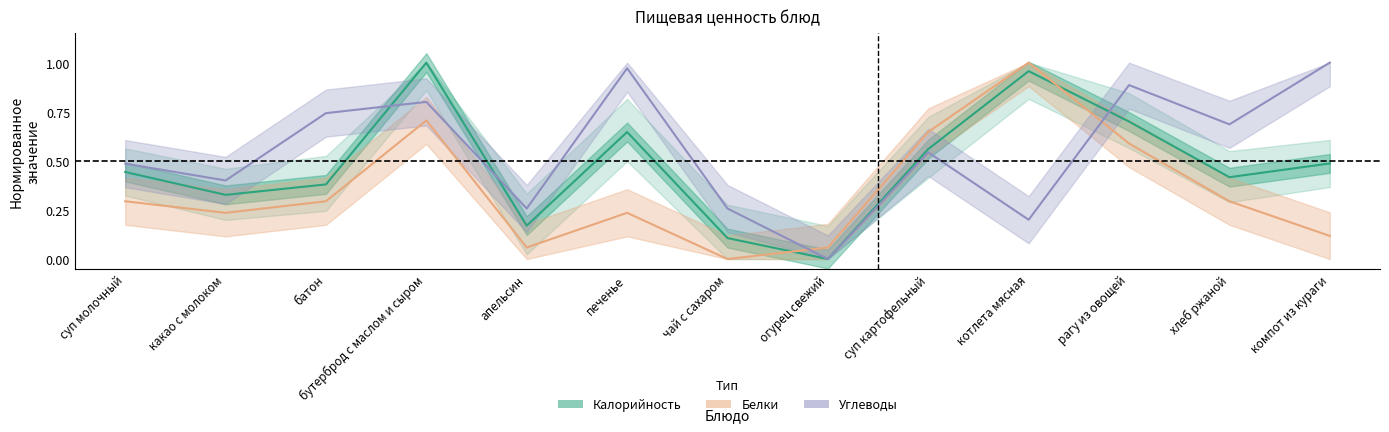

Where do Белки and Калорийность first cross each other?

чай с сахаром and огурец свежий